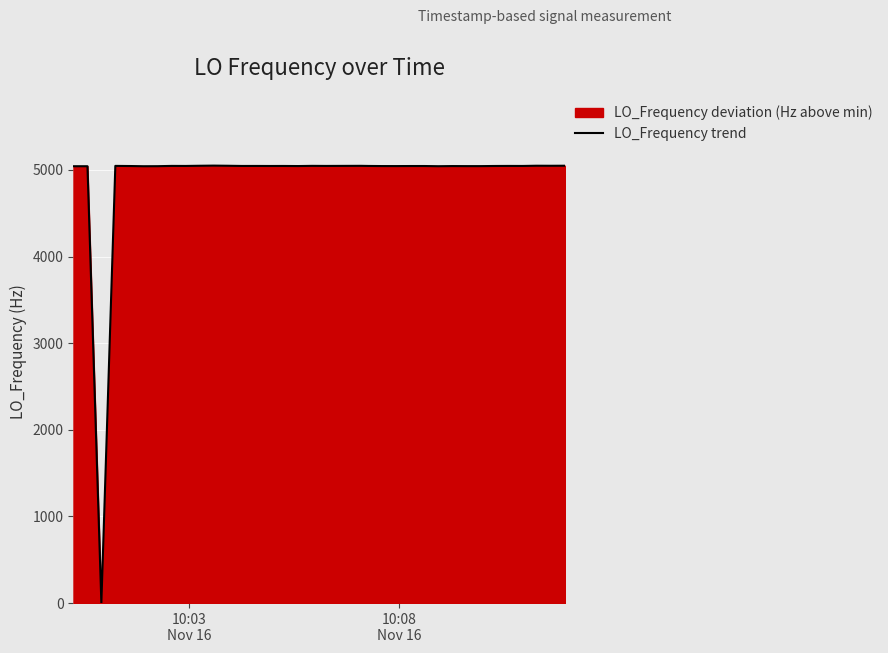

What is the difference between the maximum and minimum values?

5049.8